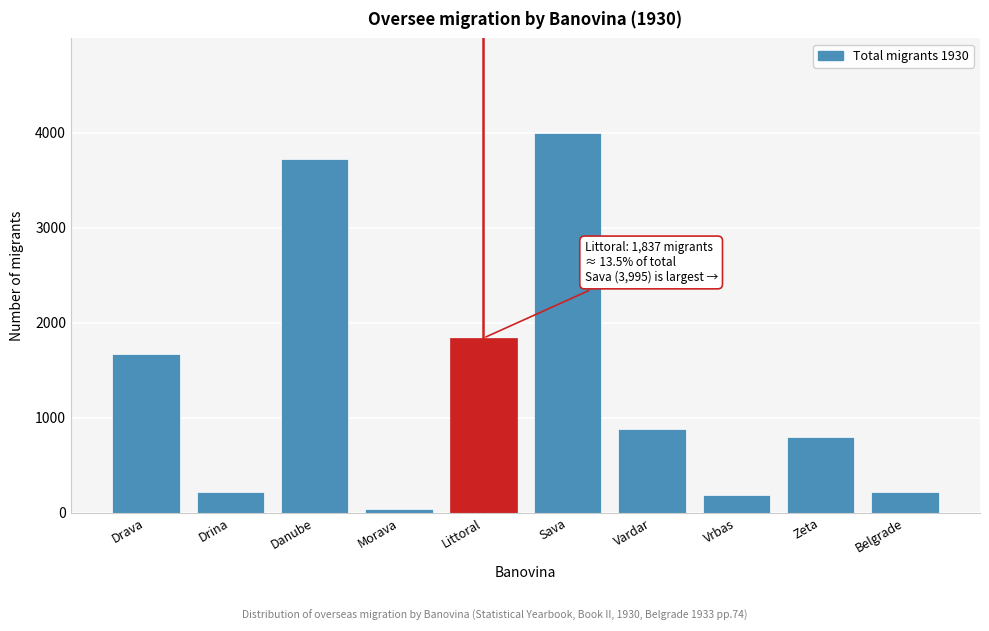

What is the label of the 2nd bar from the left?

Drina